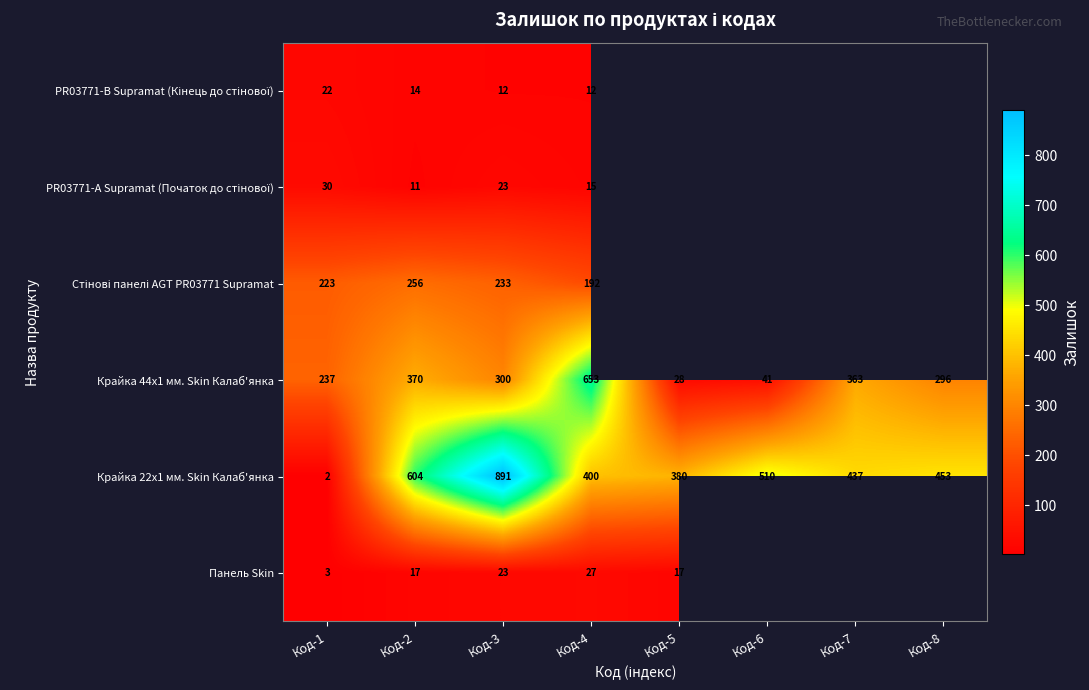

The value of Крайка 22x1 мм. Skin Калаб'янка at Код-5 is 630.0. True or false?

False